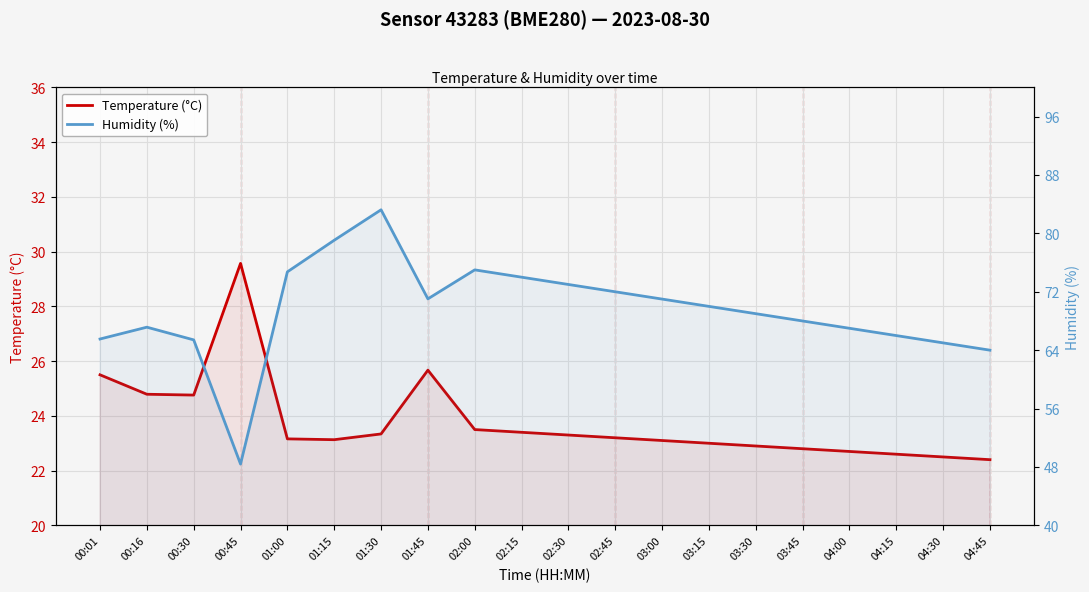

What is the label of the 10th point from the left?

02:15